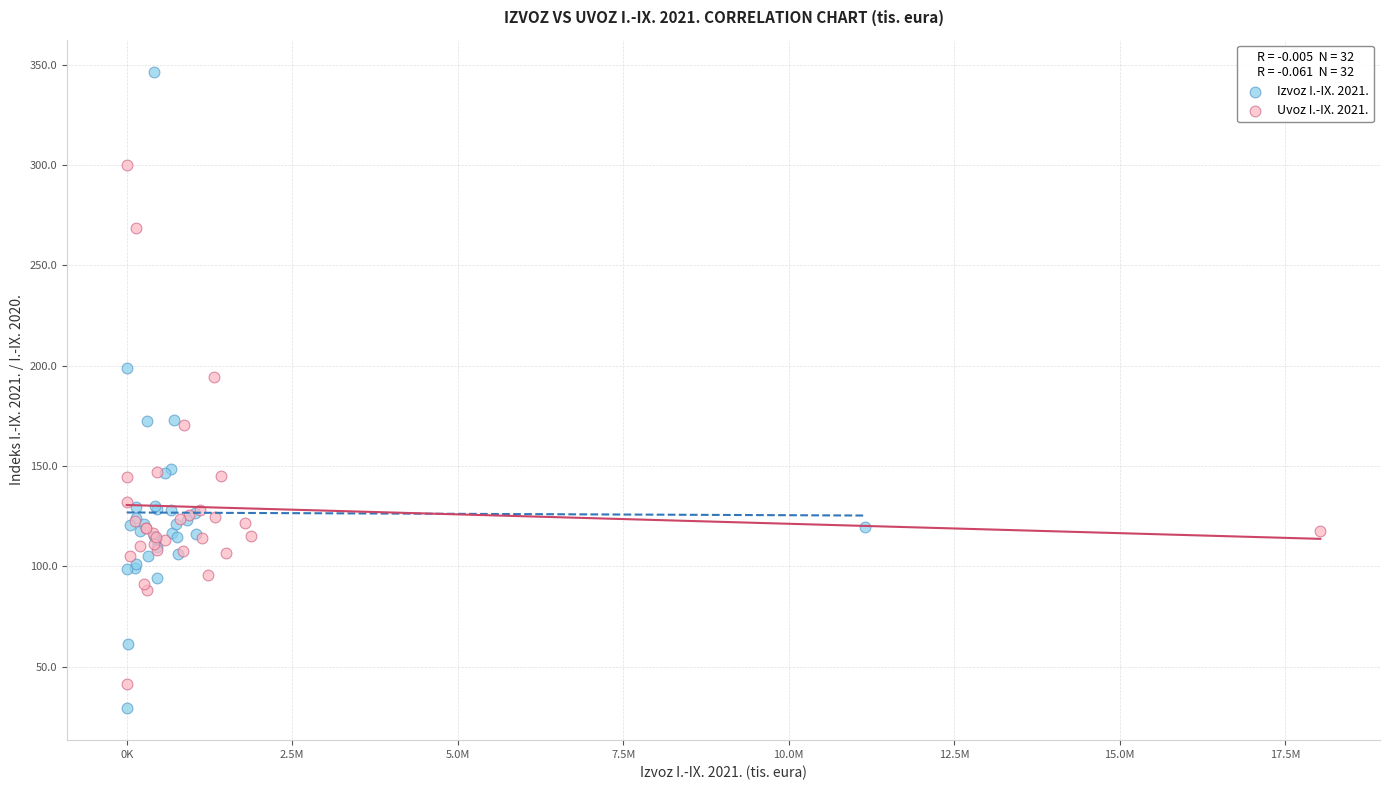

Which series reaches the minimum Y coordinate?

Izvoz I.-IX. 2021.